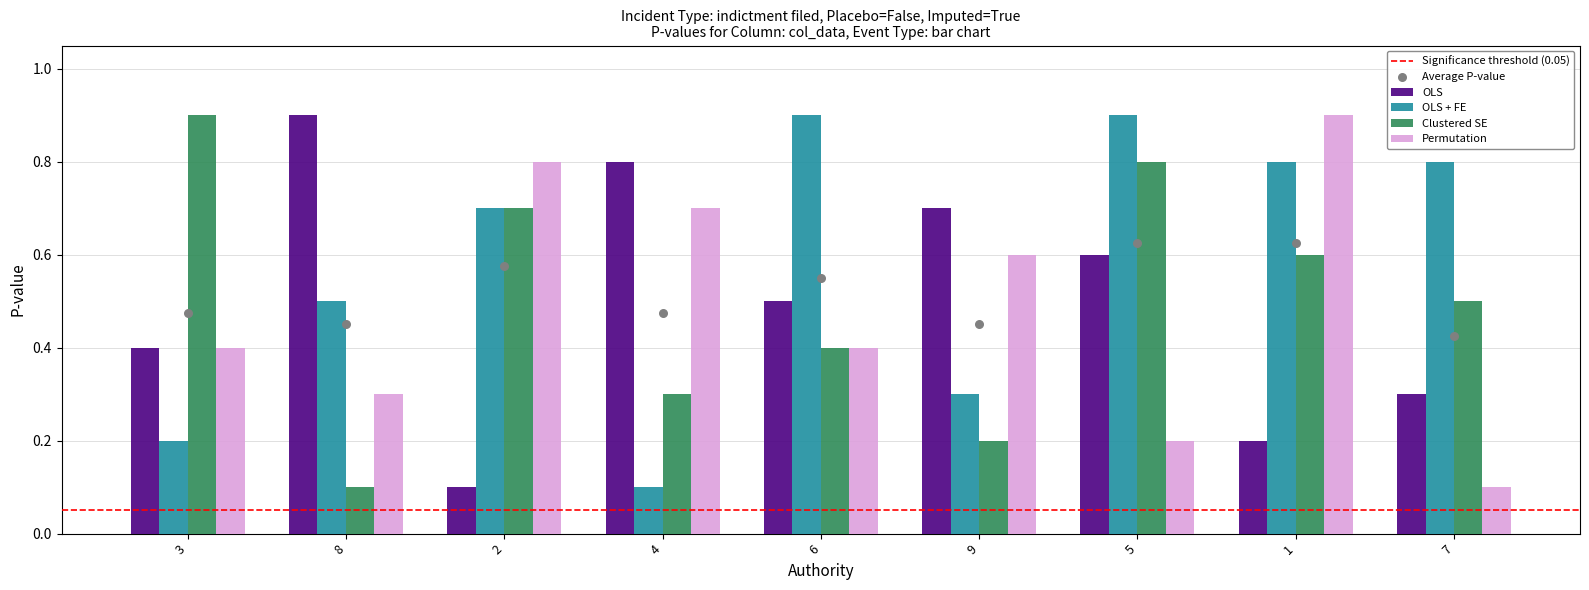

At which category is the sum across all series the highest?

5